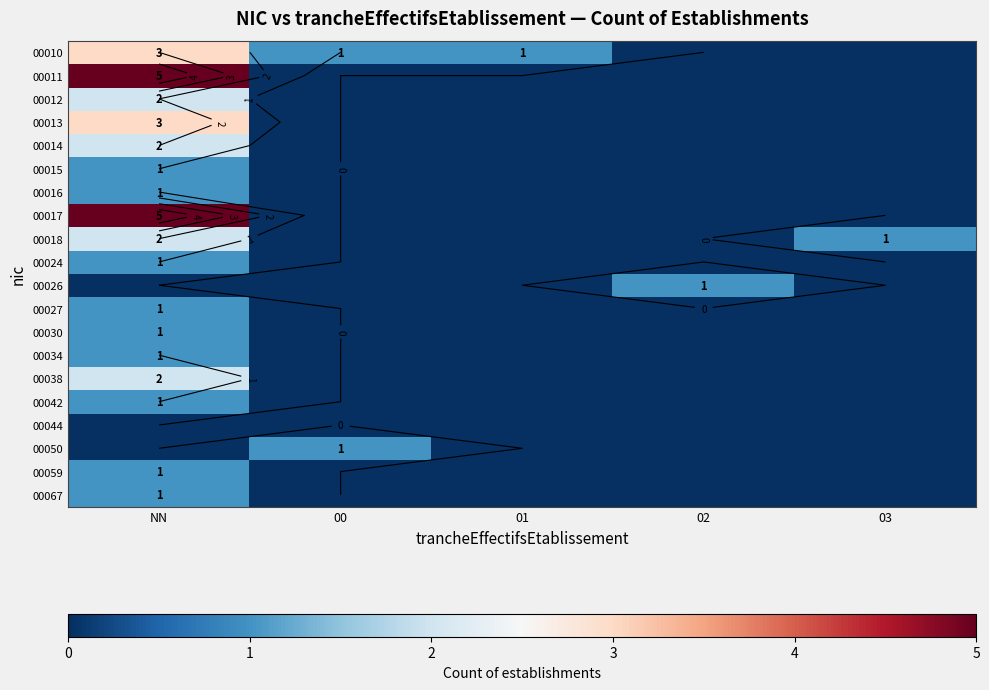

True or false: 00014 has a value of 1 at 01.

False